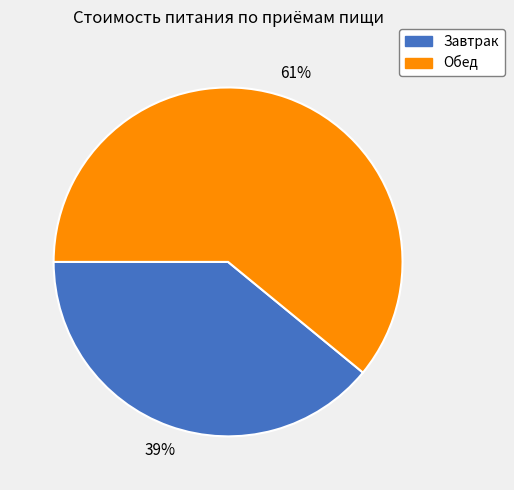

Which category has the smallest portion of the pie?

Завтрак